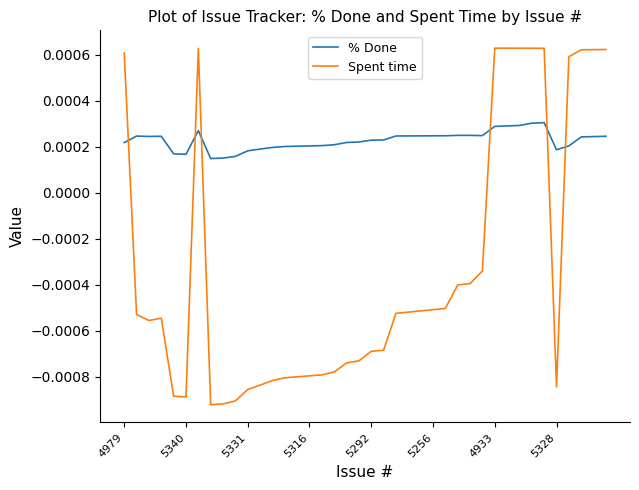

After their last crossing, which series has the higher values: Spent time or % Done?

Spent time